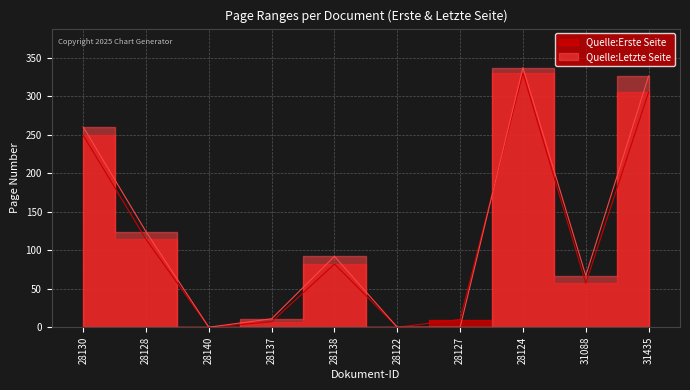

What is the label of the 10th point from the right?

28130